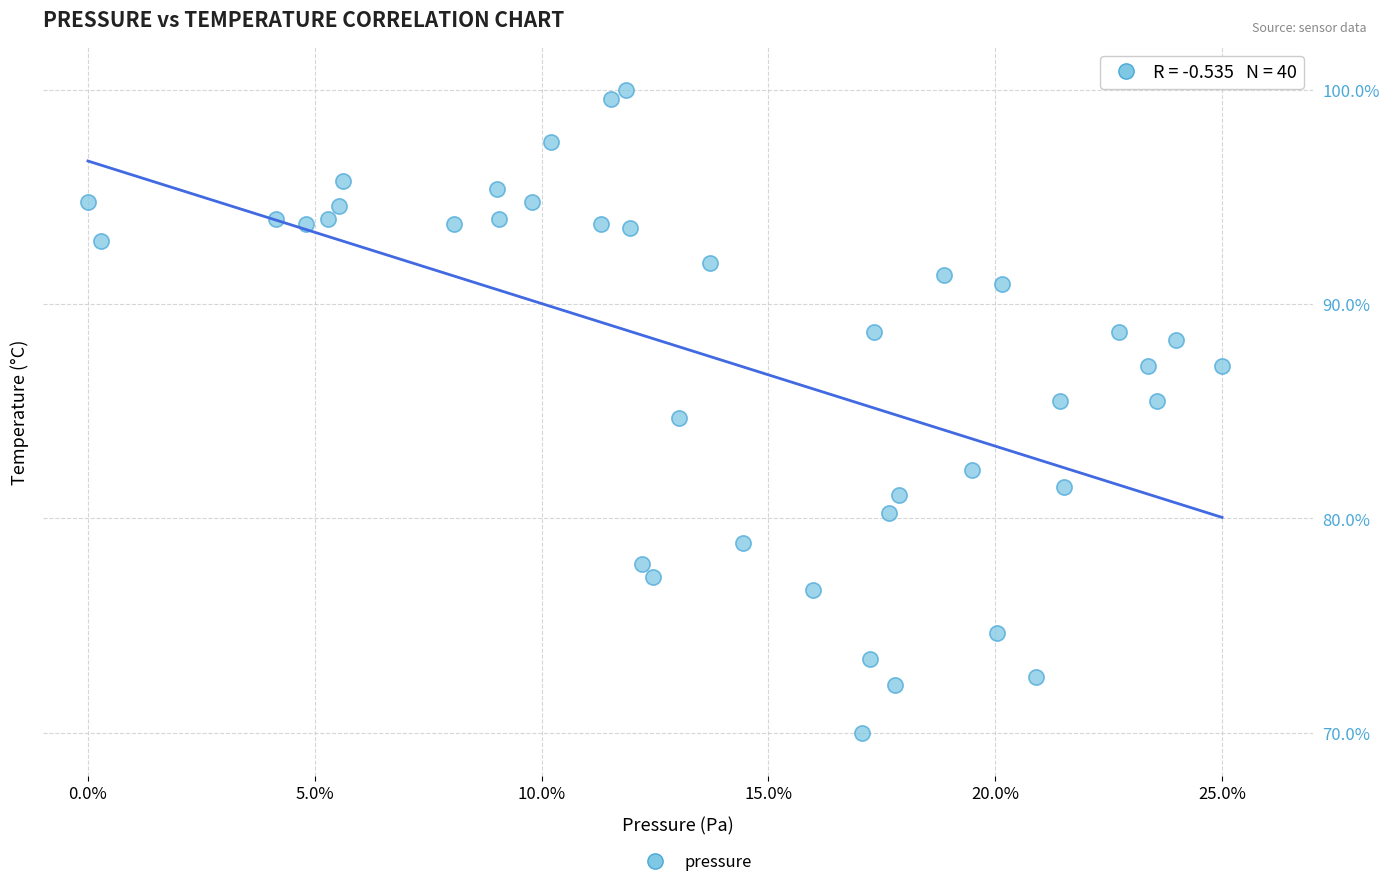

What is the range of Y values (max minus min)?

30.0